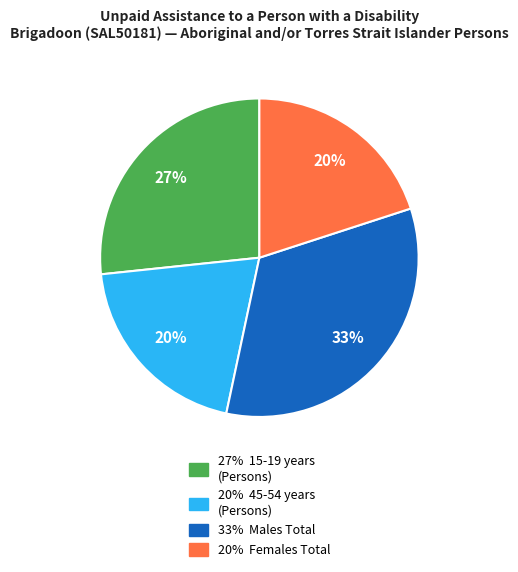

To the nearest percent, what is the average slice percentage?

25%